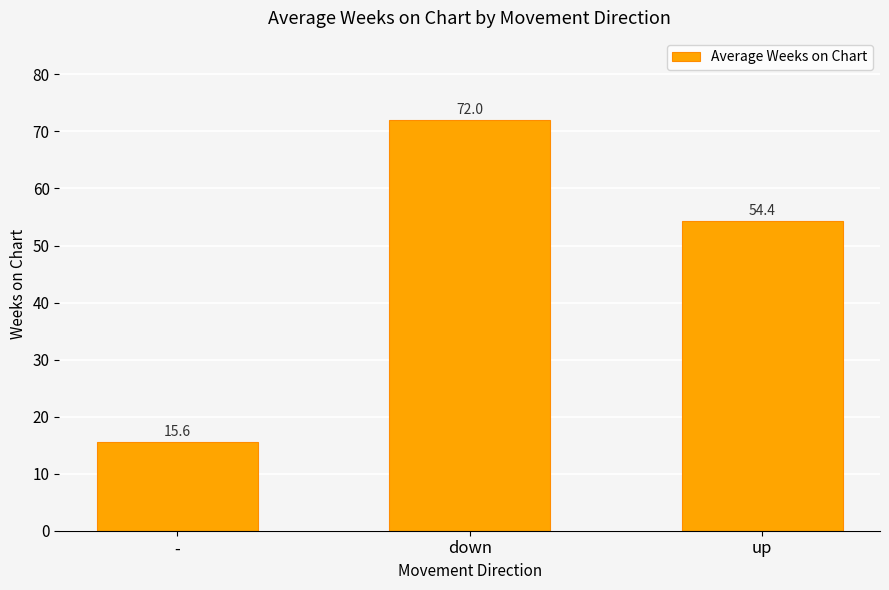

The chart shows a value of 15.6 at -. True or false?

True